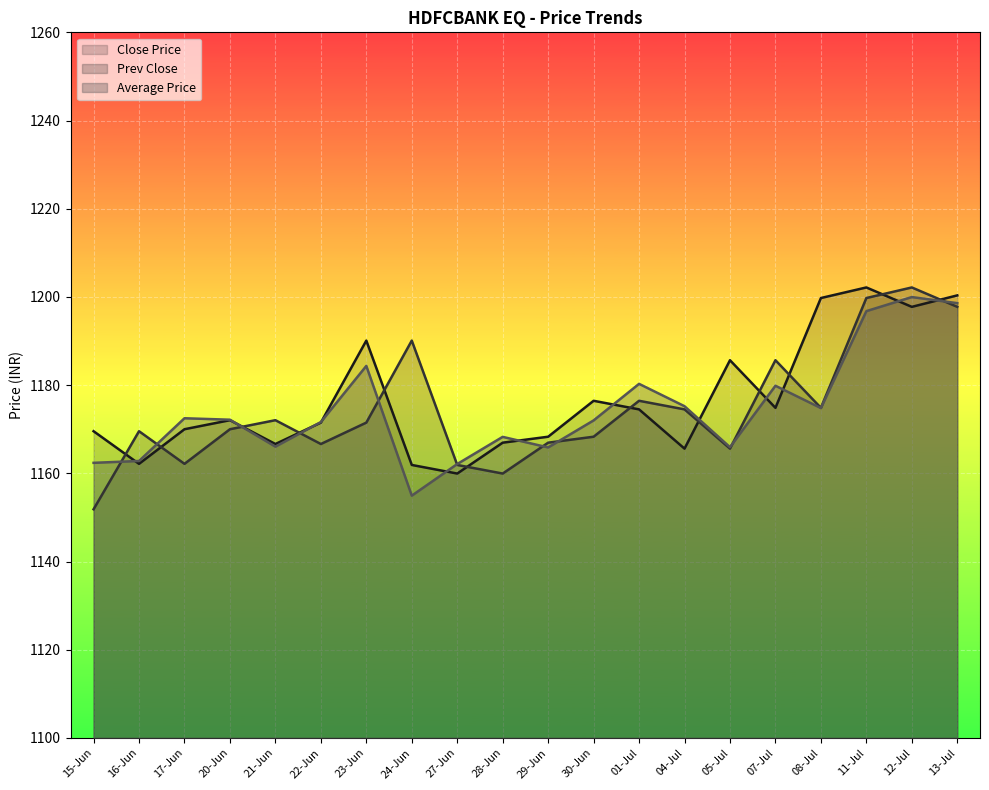

Rank the categories by Close Price value from highest to lowest.

11-Jul, 13-Jul, 08-Jul, 12-Jul, 23-Jun, 05-Jul, 30-Jun, 07-Jul, 01-Jul, 20-Jun, 22-Jun, 17-Jun, 15-Jun, 29-Jun, 28-Jun, 21-Jun, 04-Jul, 16-Jun, 24-Jun, 27-Jun